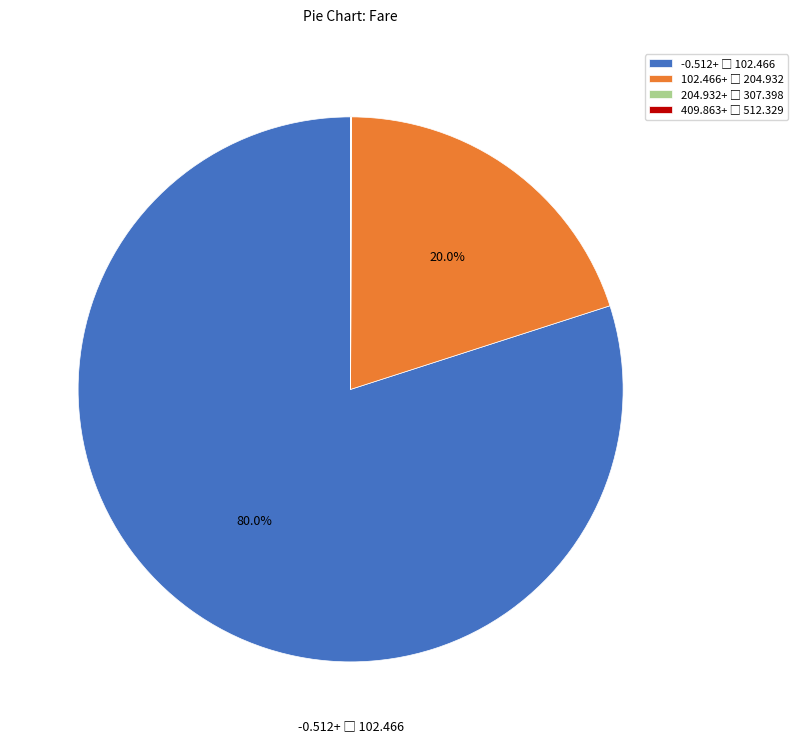

Is there any slice that represents more than half of the pie?

Yes